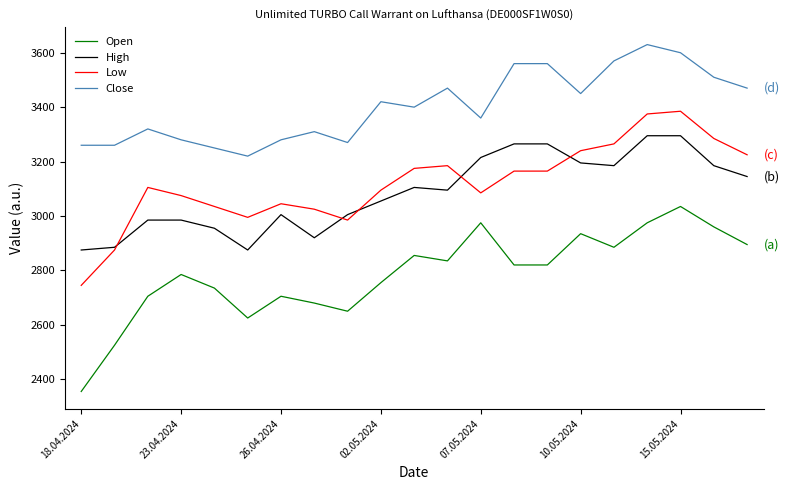

True or false: Low and Open cross at least once.

False